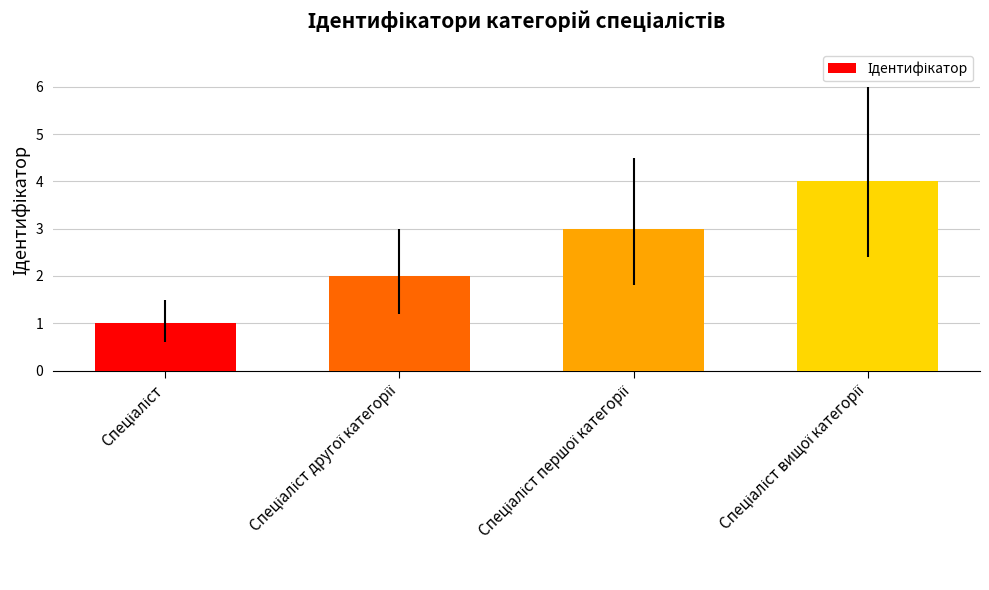

What is the maximum value shown in the chart?

4